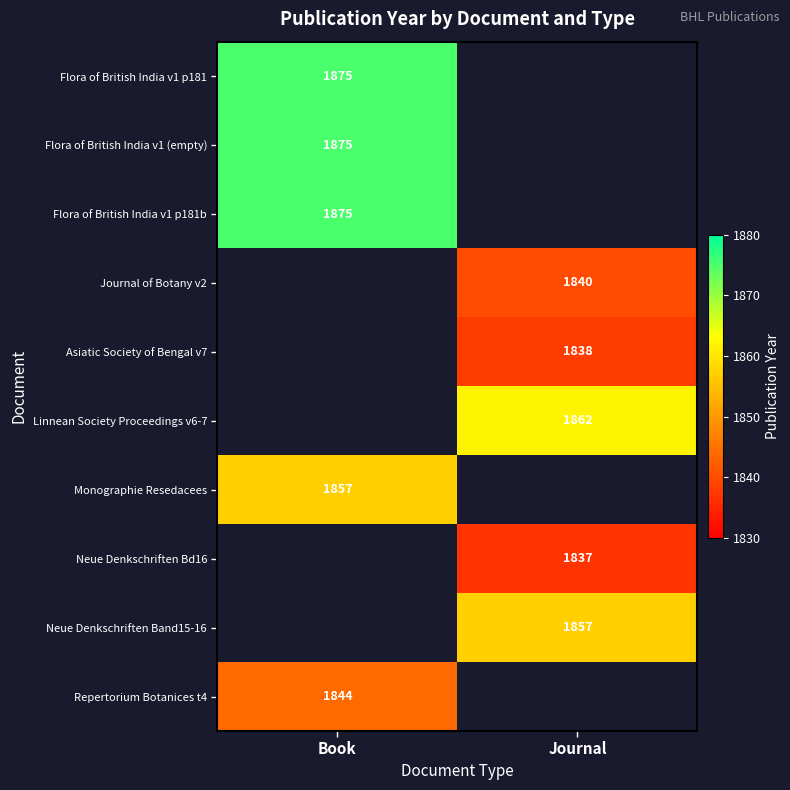

How many distinct data groups are displayed?

10